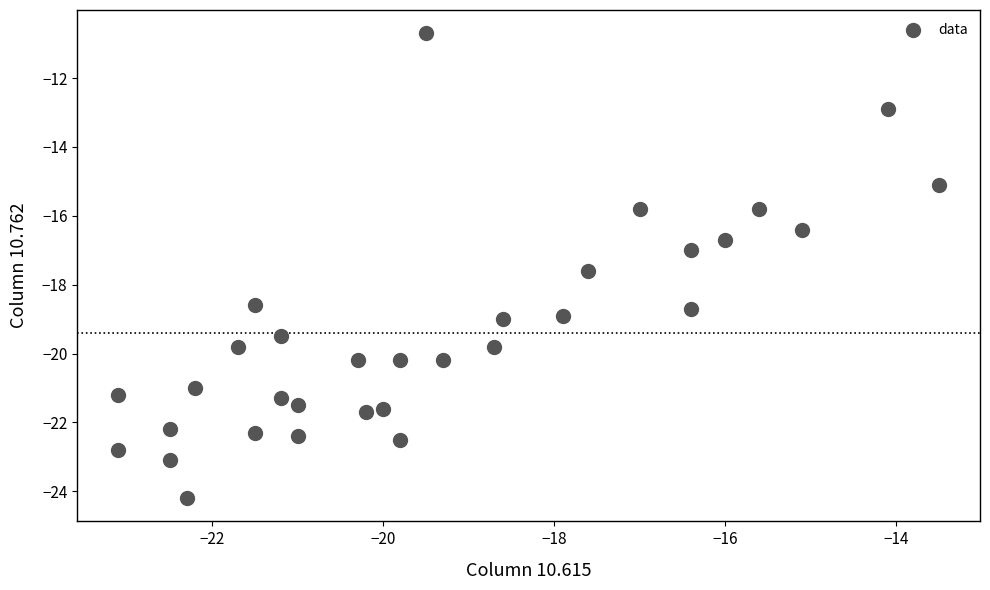

What is the range of X values (max minus min)?

9.6